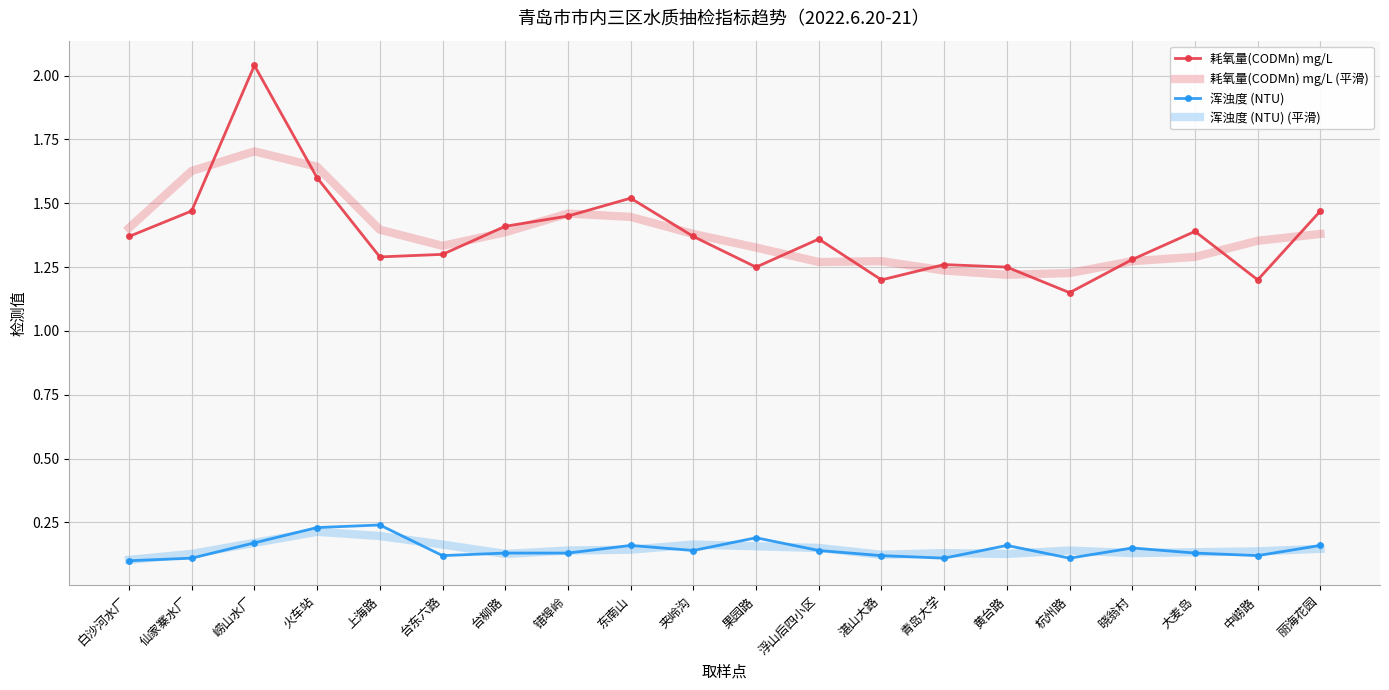

True or false: 耗氧量(CODMn) mg/L (平滑) has more than 0 interior local peaks.

True